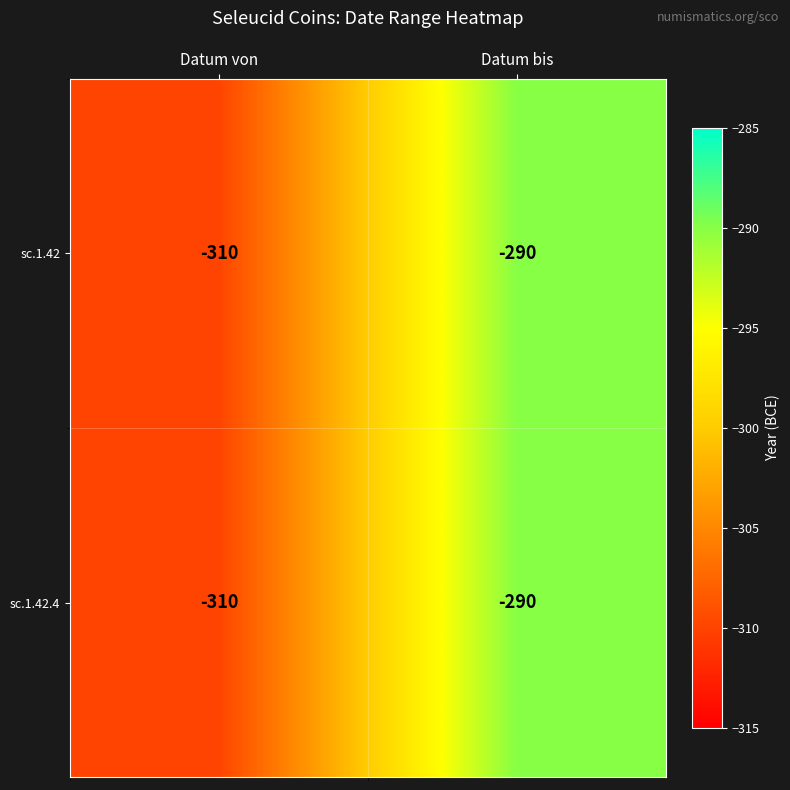

Rank the categories by sc.1.42.4 value from lowest to highest.

Datum von, Datum bis